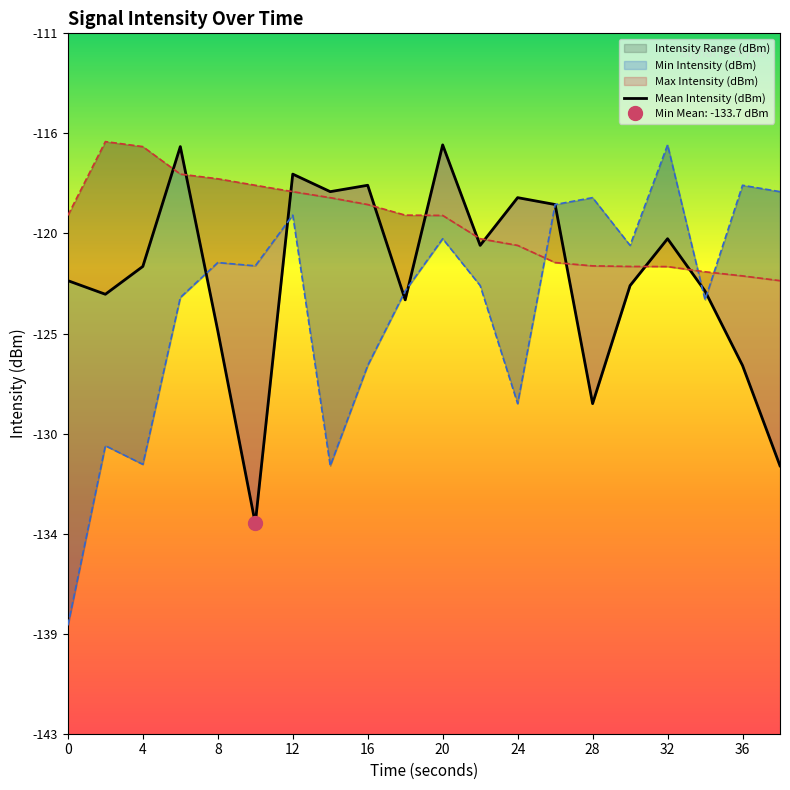

What is the maximum value shown in the chart?

-116.2